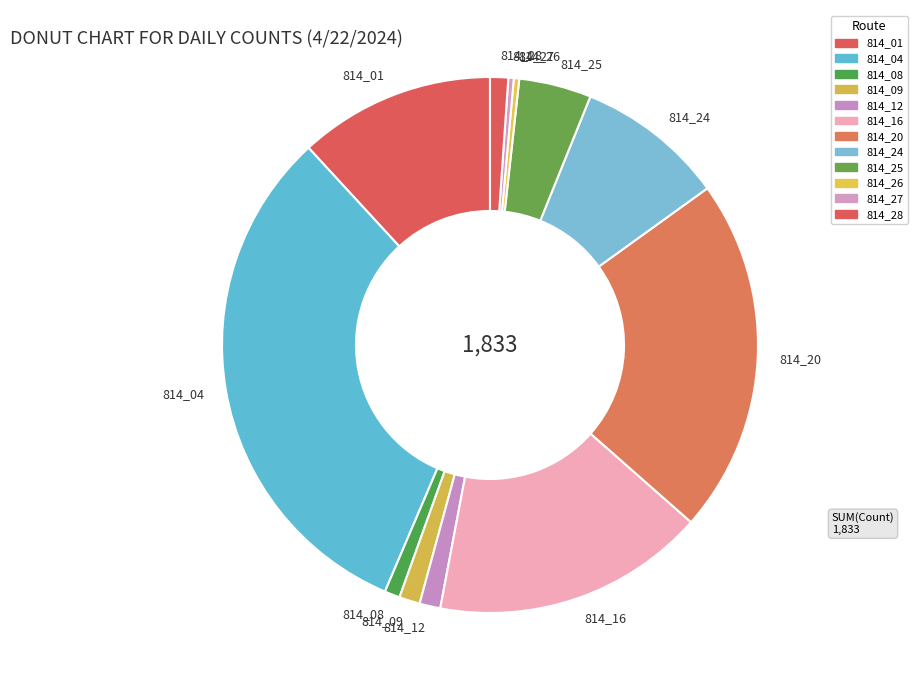

Do 814_12 and 814_26 together represent more than half of the pie?

No